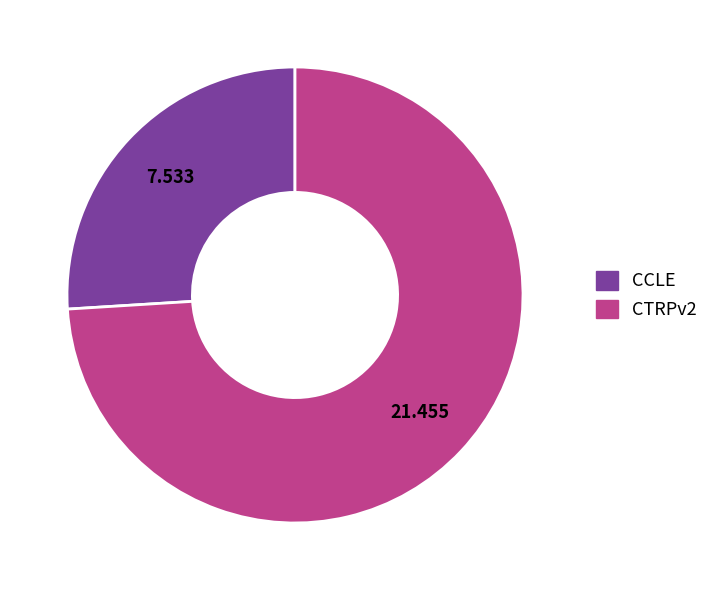

Which category has the biggest portion of the pie?

CTRPv2